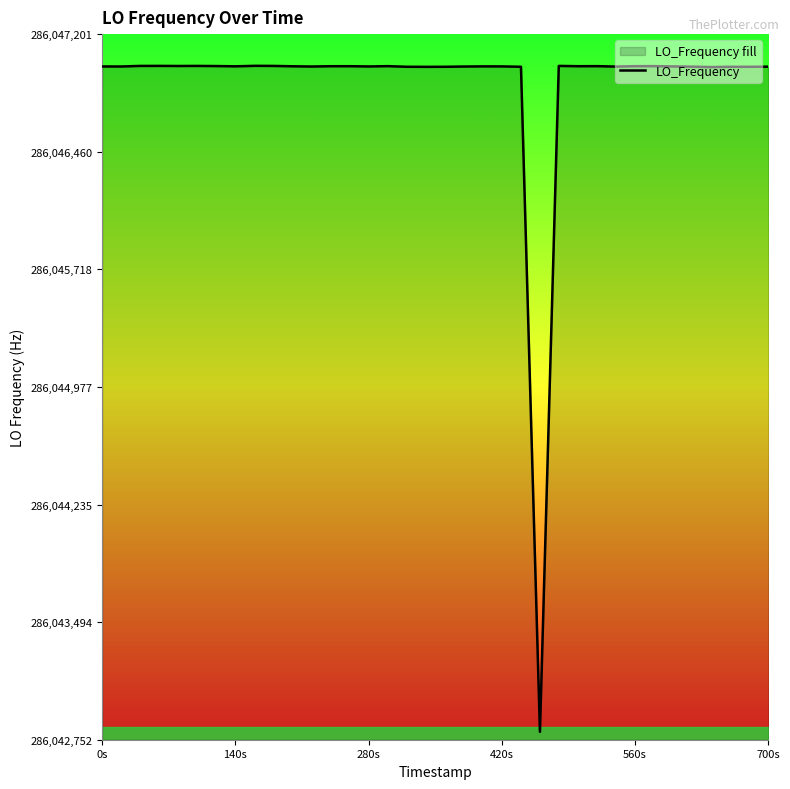

What is the difference between the maximum and minimum values?

4198.9